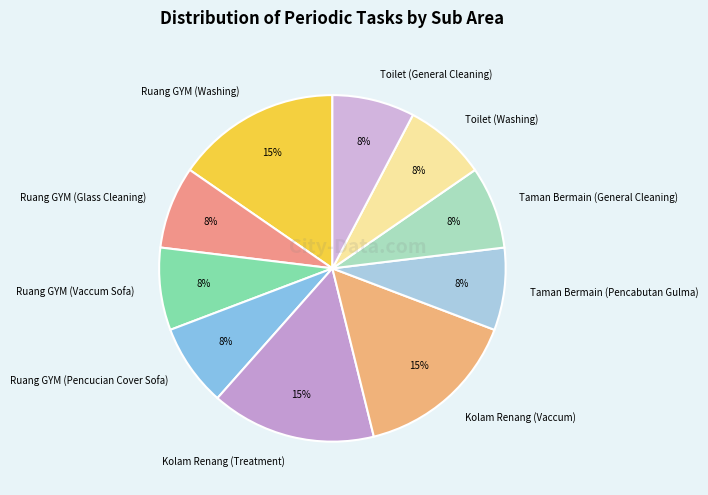

Is the sum of Ruang GYM (Pencucian Cover Sofa) and Kolam Renang (Treatment) greater than half?

No